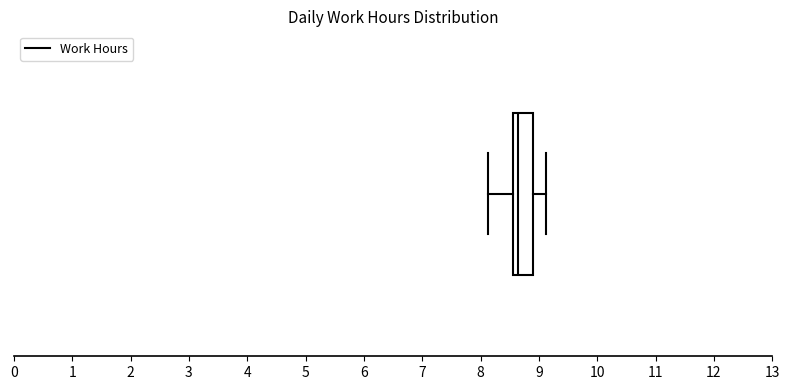

Transcribe this box plot: give where the median line is, the range the box spans, and where the two whiskers end, as read against the x-axis. The values are not printed on the chart, so give them approximately, as read against the axis.

median 8.6, box 8.5 to 8.9, whiskers 8.1 to 9.1